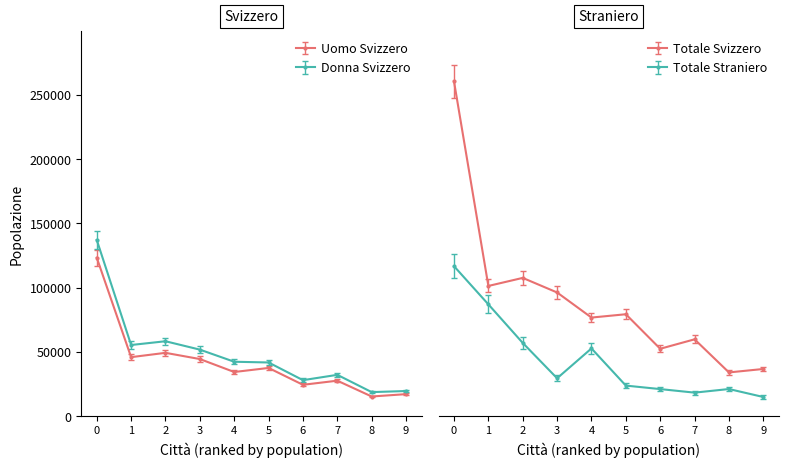

True or false: Donna Svizzero has more than 0 points higher than both neighbors.

True